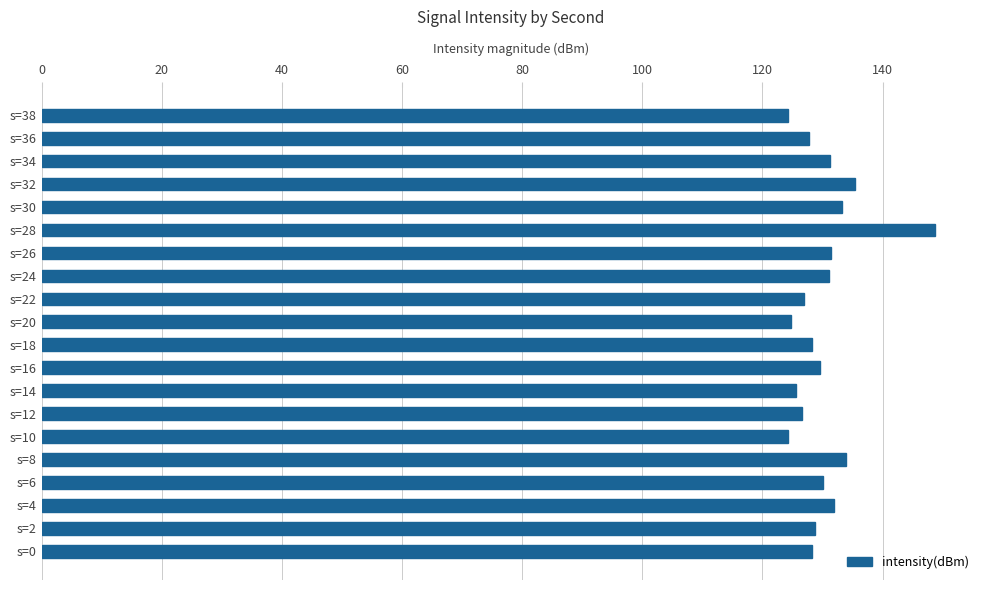

Which label corresponds to the largest value in the chart?

s=28